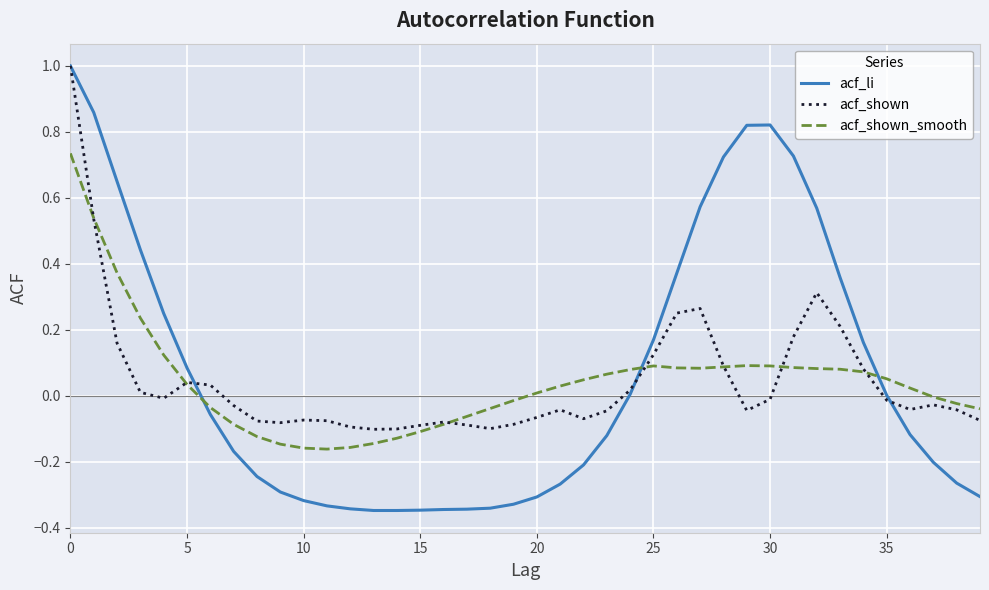

Which series has the widest spread of values?

acf_li